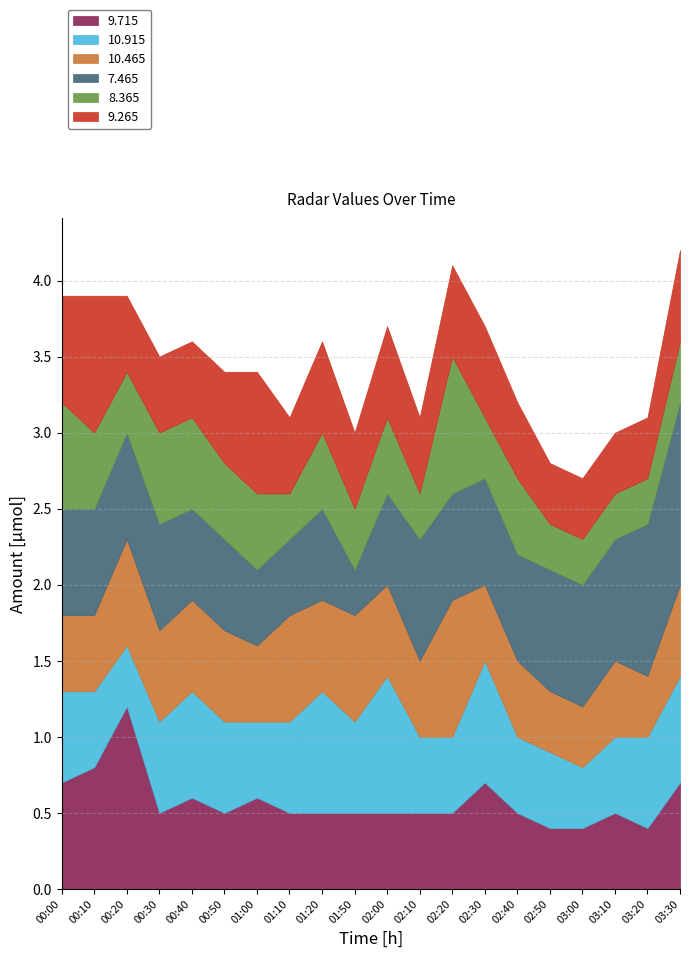

Reading left to right, extract all data points from this chart.

9.715: 00:00=0.7	00:10=0.8	00:20=1.2	00:30=0.5	00:40=0.6	00:50=0.5	01:00=0.6	01:10=0.5	01:20=0.5	01:50=0.5	02:00=0.5	02:10=0.5	02:20=0.5	02:30=0.7	02:40=0.5	02:50=0.4	03:00=0.4	03:10=0.5	03:20=0.4	03:30=0.7
10.915: 00:00=0.6	00:10=0.5	00:20=0.4	00:30=0.6	00:40=0.7	00:50=0.6	01:00=0.5	01:10=0.6	01:20=0.8	01:50=0.6	02:00=0.9	02:10=0.5	02:20=0.5	02:30=0.8	02:40=0.5	02:50=0.5	03:00=0.4	03:10=0.5	03:20=0.6	03:30=0.7
10.465: 00:00=0.5	00:10=0.5	00:20=0.7	00:30=0.6	00:40=0.6	00:50=0.6	01:00=0.5	01:10=0.7	01:20=0.6	01:50=0.7	02:00=0.6	02:10=0.5	02:20=0.9	02:30=0.5	02:40=0.5	02:50=0.4	03:00=0.4	03:10=0.5	03:20=0.4	03:30=0.6
7.465: 00:00=0.7	00:10=0.7	00:20=0.7	00:30=0.7	00:40=0.6	00:50=0.6	01:00=0.5	01:10=0.5	01:20=0.6	01:50=0.3	02:00=0.6	02:10=0.8	02:20=0.7	02:30=0.7	02:40=0.7	02:50=0.8	03:00=0.8	03:10=0.8	03:20=1.0	03:30=1.2
8.365: 00:00=0.7	00:10=0.5	00:20=0.4	00:30=0.6	00:40=0.6	00:50=0.5	01:00=0.5	01:10=0.3	01:20=0.5	01:50=0.4	02:00=0.5	02:10=0.3	02:20=0.9	02:30=0.4	02:40=0.5	02:50=0.3	03:00=0.3	03:10=0.3	03:20=0.3	03:30=0.4
9.265: 00:00=0.7	00:10=0.9	00:20=0.5	00:30=0.5	00:40=0.5	00:50=0.6	01:00=0.8	01:10=0.5	01:20=0.6	01:50=0.5	02:00=0.6	02:10=0.5	02:20=0.6	02:30=0.6	02:40=0.5	02:50=0.4	03:00=0.4	03:10=0.4	03:20=0.4	03:30=0.6